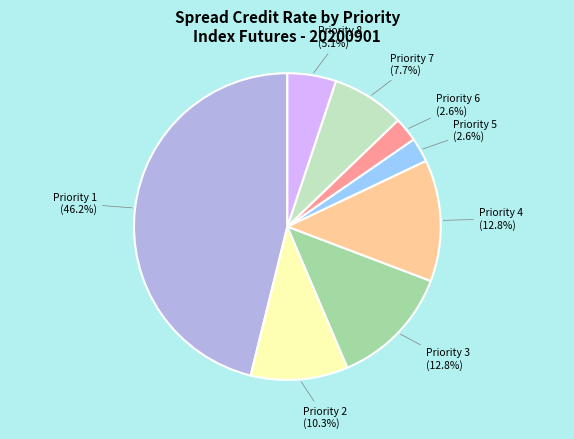

Is there a majority slice in this chart?

No